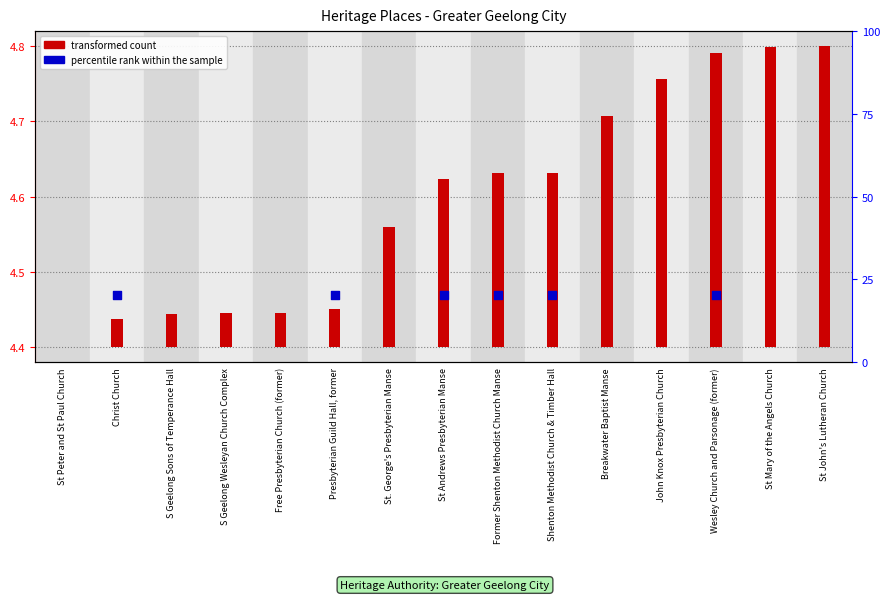

Which has a higher value, Breakwater Baptist Manse or Shenton Methodist Church & Timber Hall?

Breakwater Baptist Manse